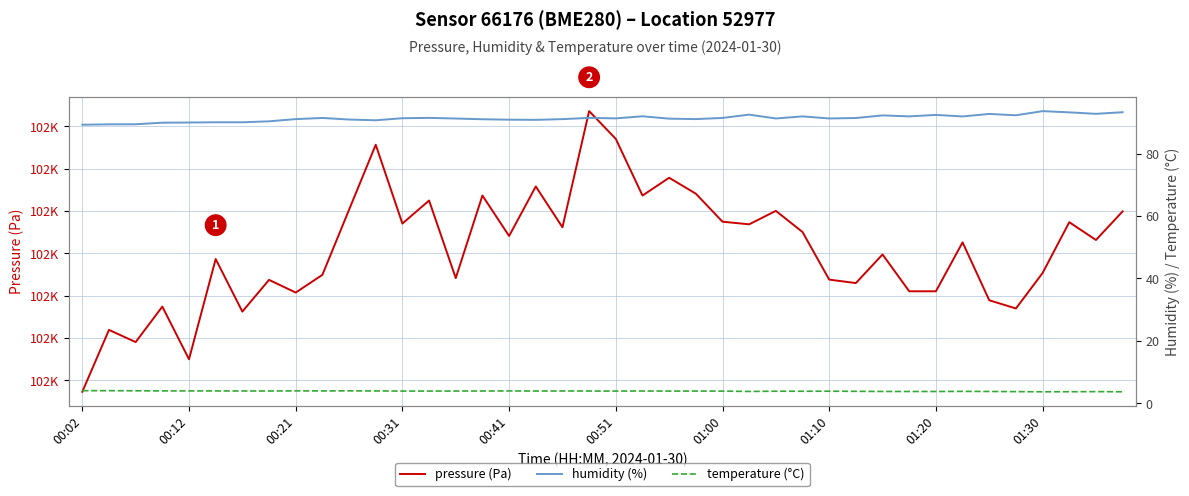

Where is the first local minimum for humidity (%)?

11